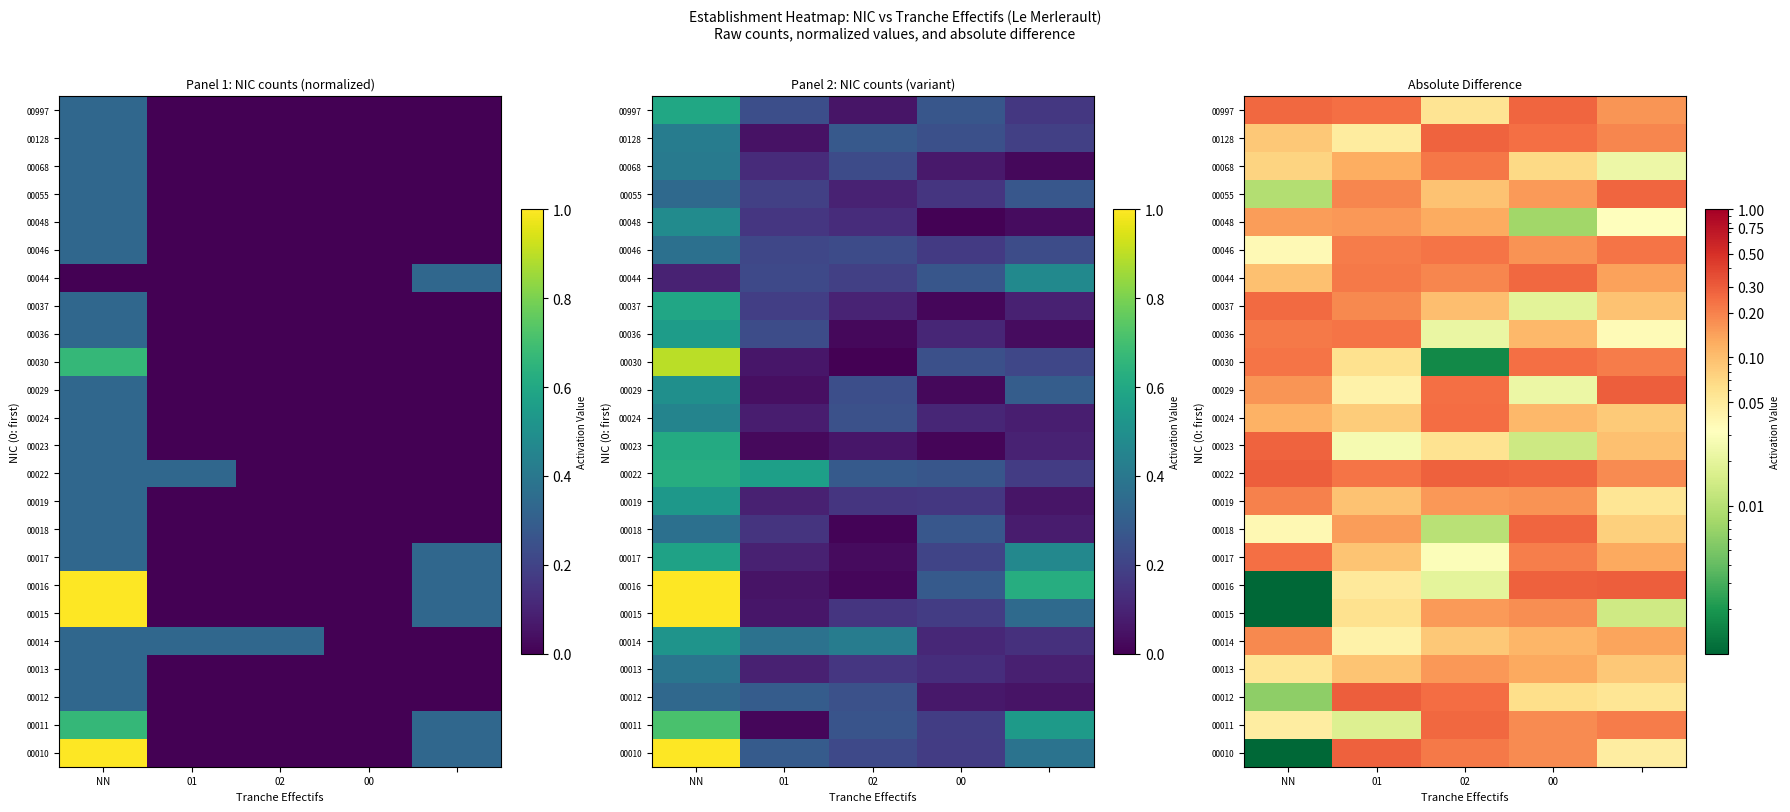

What is the difference between the 00044 values at NN and 01?

0.1